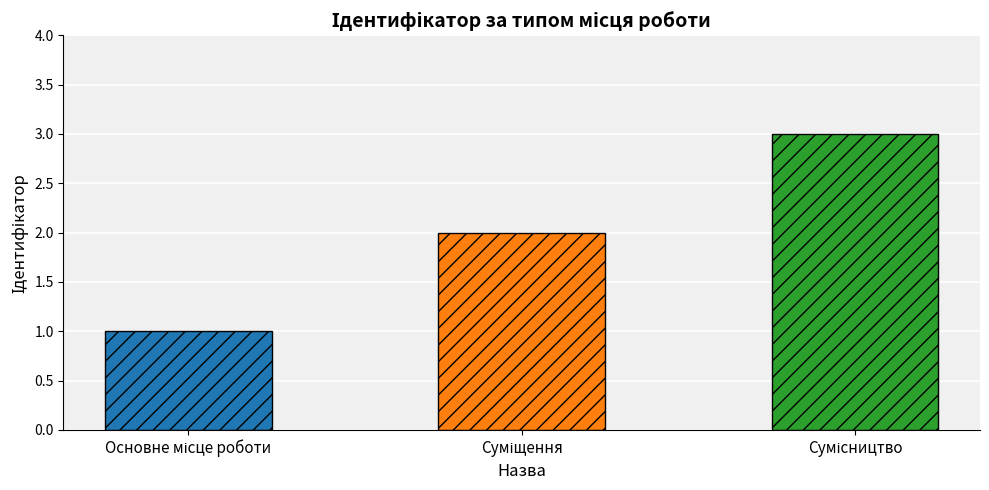

Which has a higher value, Основне місце роботи or Сумісництво?

Сумісництво